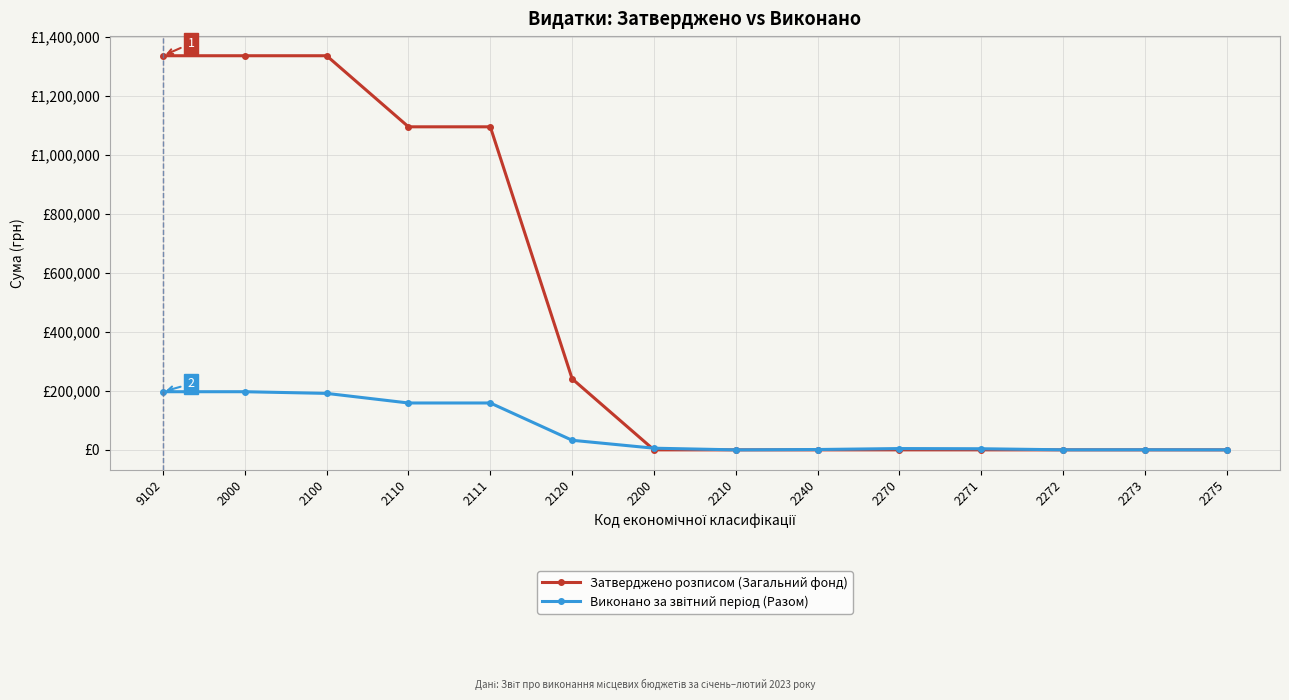

Is this an area chart (filled region under the line)?

No